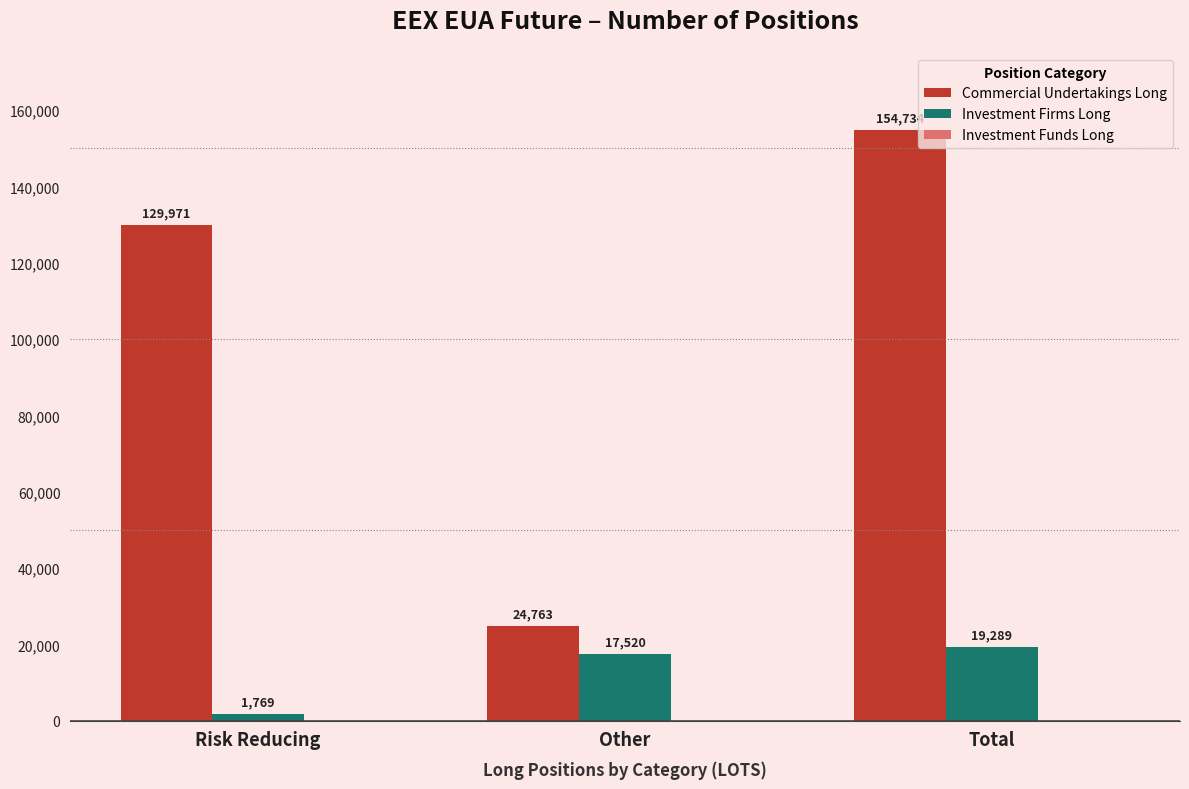

What is the sum of all Investment Firms Long values?

38578